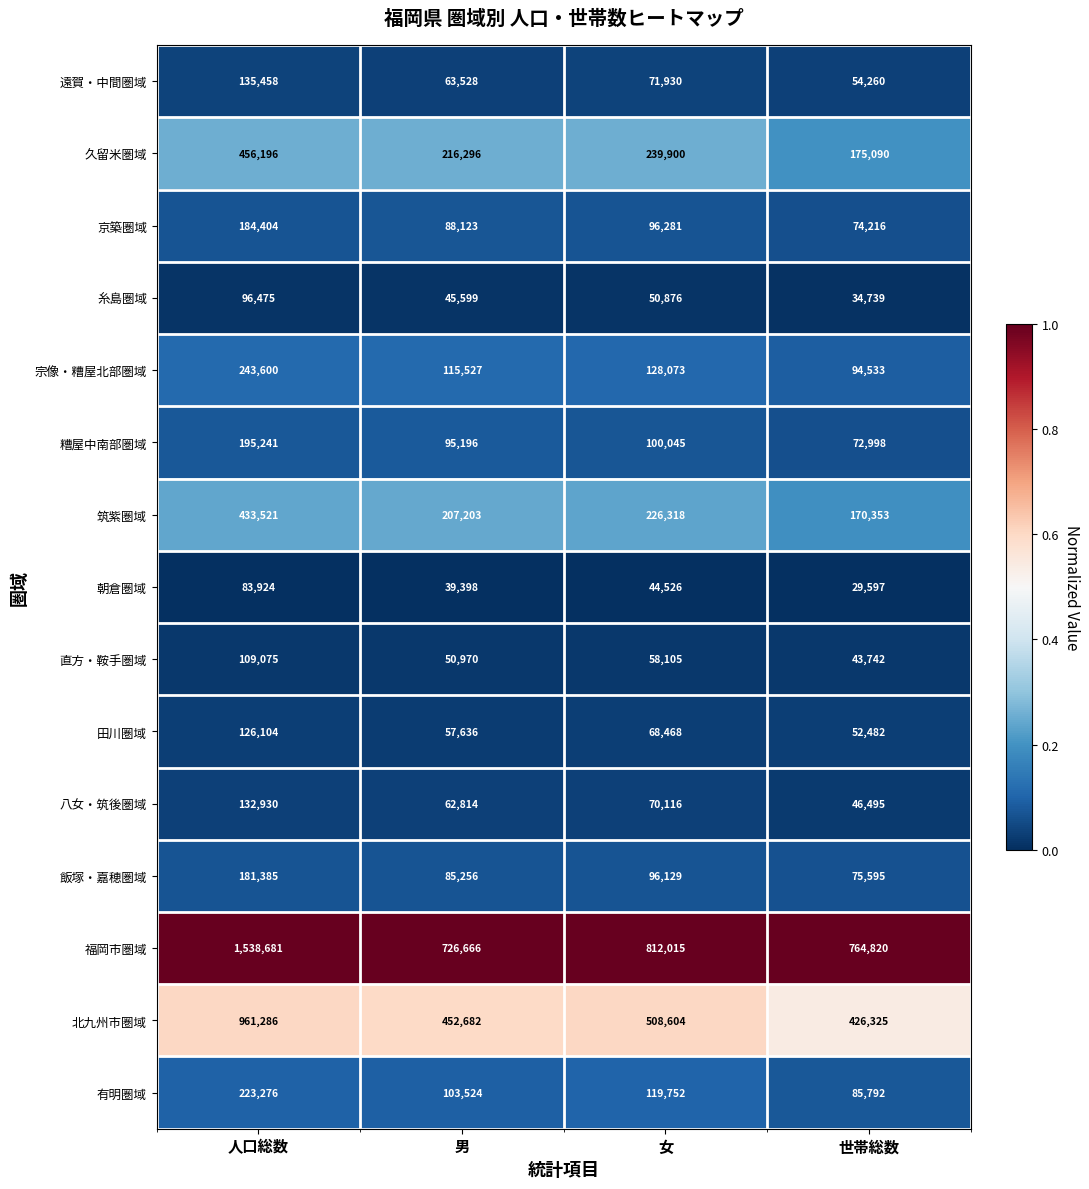

The value of 八女・筑後圏域 at 男 is 30357. True or false?

False